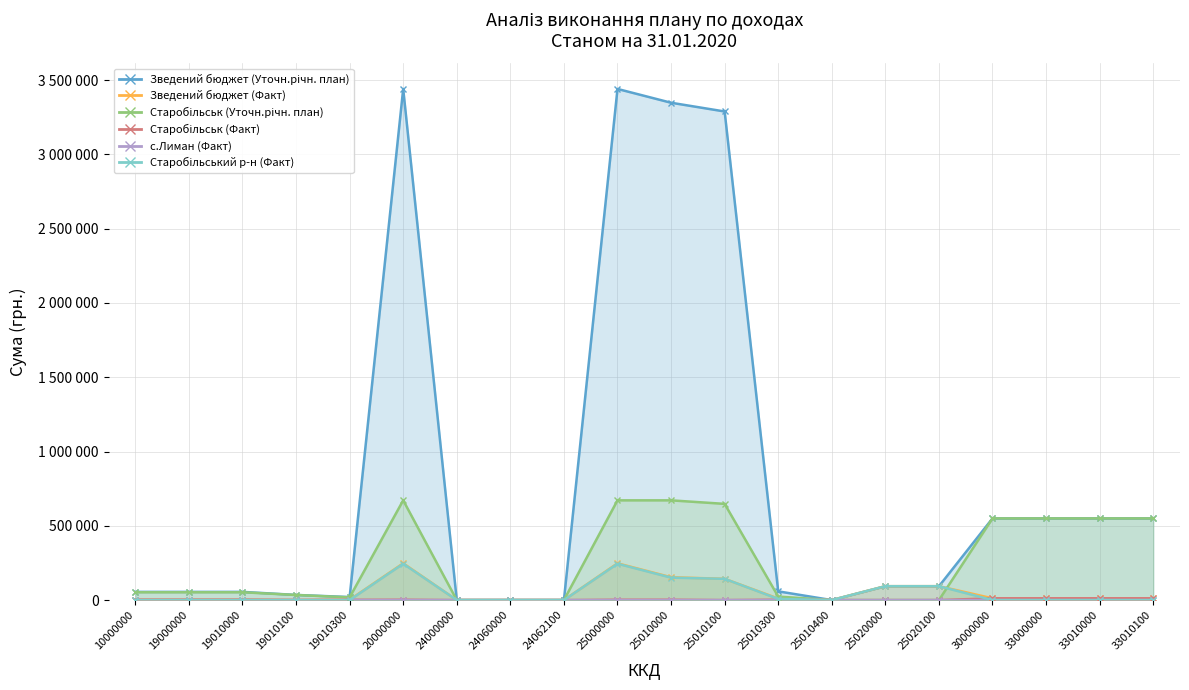

What are all the series names shown in the legend?

Зведений бюджет (Уточн.річн. план), Зведений бюджет (Факт), Старобільськ (Уточн.річн. план), Старобільськ (Факт), с.Лиман (Факт), Старобільський р-н (Факт)